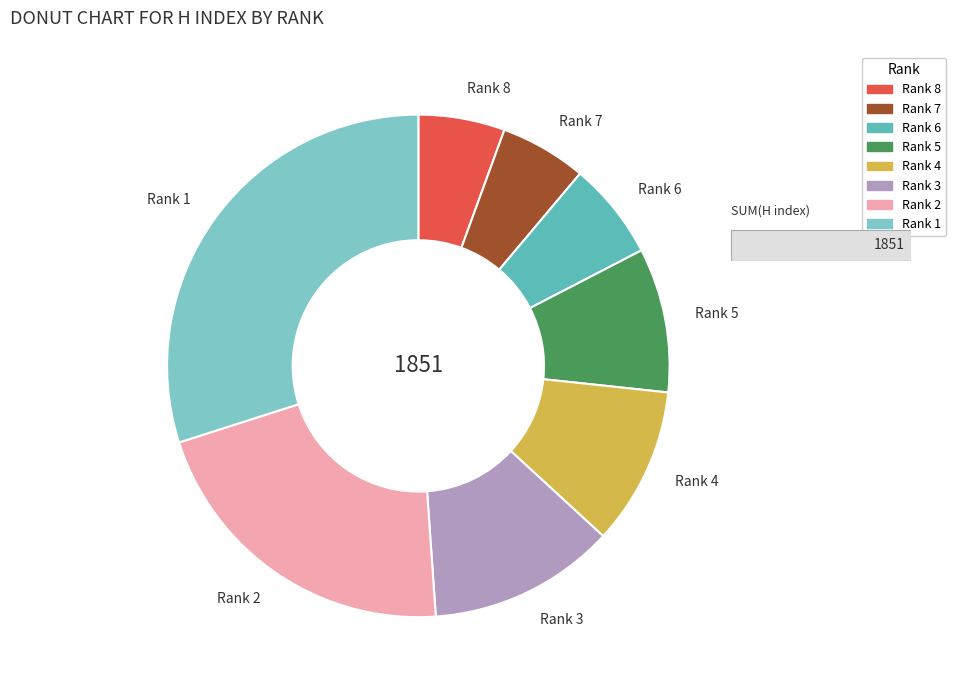

Is there any slice that represents more than half of the pie?

No